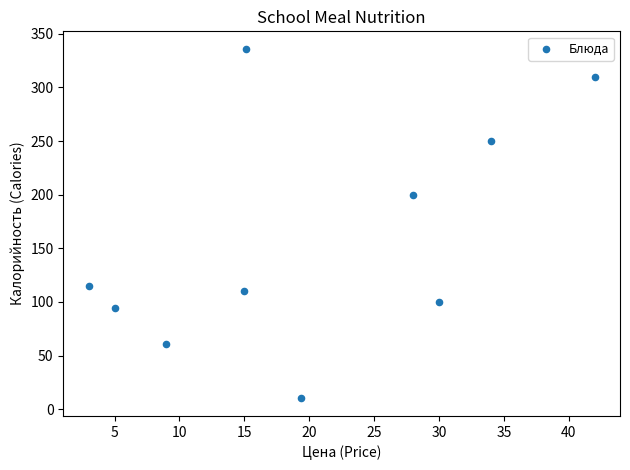

What Y value in the scatter plot is closest to 173?

200